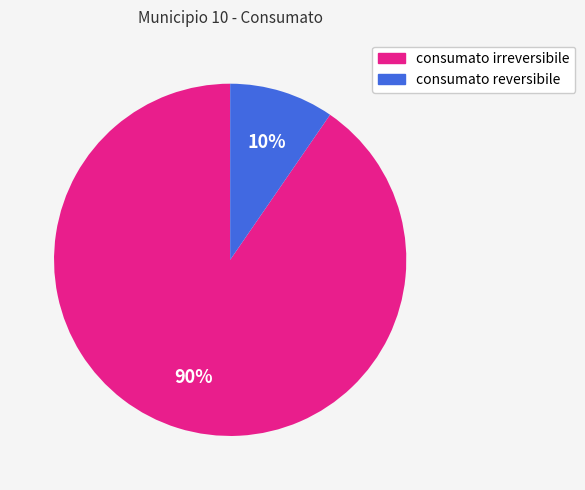

Which has a higher value, consumato reversibile or consumato irreversibile?

consumato irreversibile